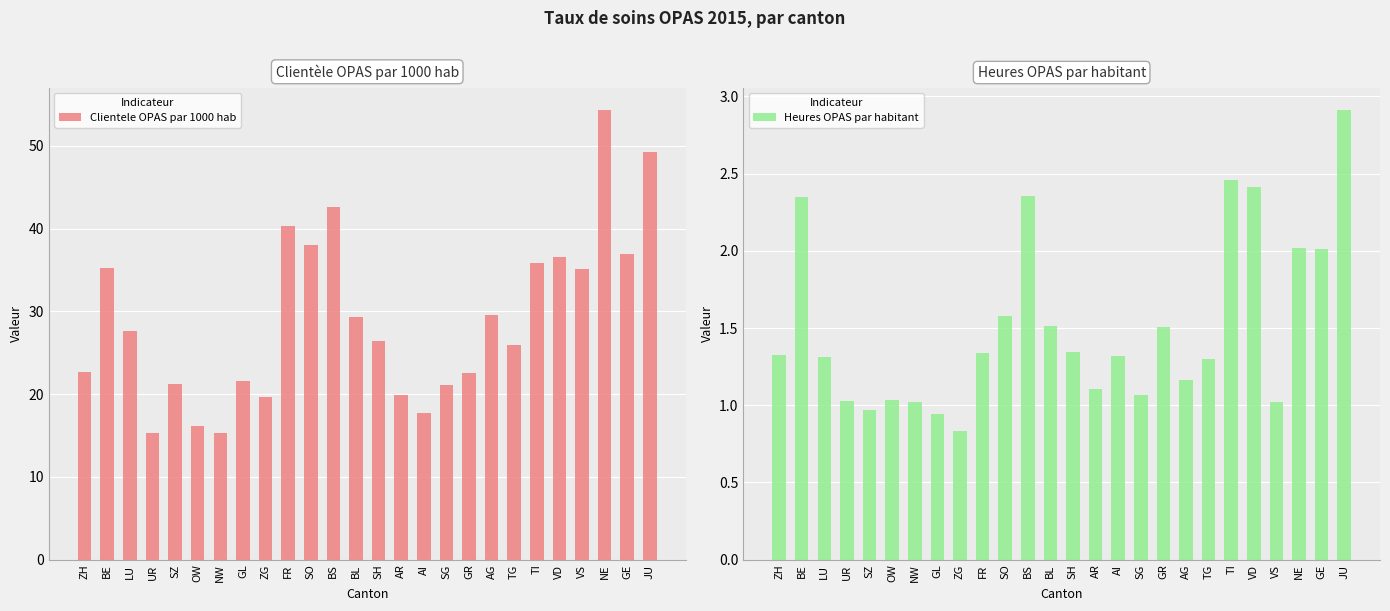

At which label does Clientele OPAS par 1000 hab reach its minimum?

NW